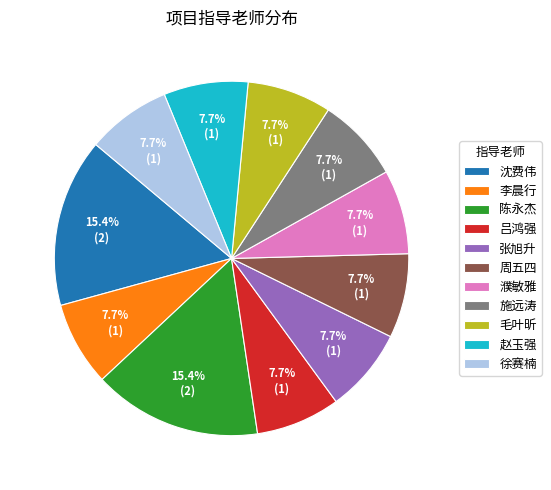

Does 李晨行 represent more than half of the total?

No